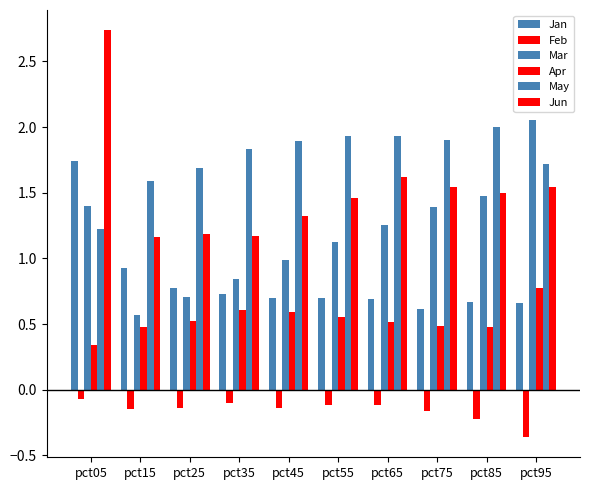

Does the chart contain any negative values?

Yes